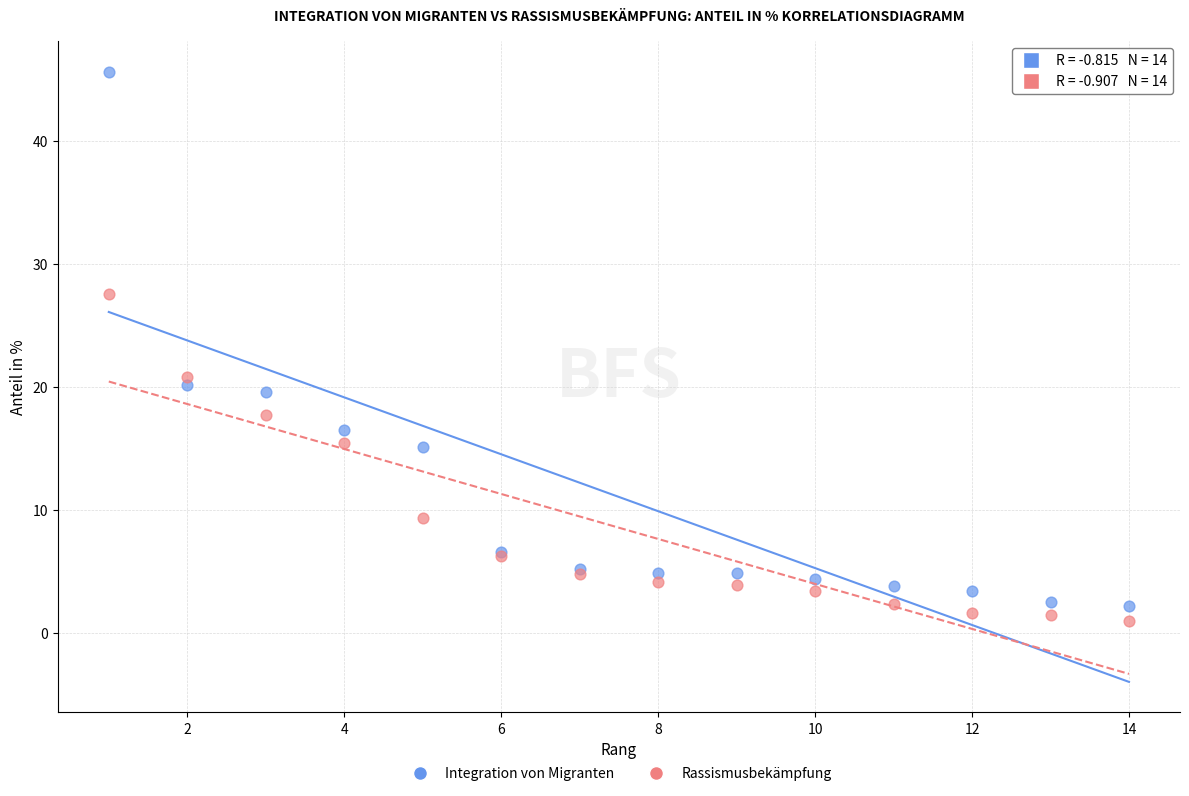

Which series has the widest spread of Y values?

Integration von Migranten